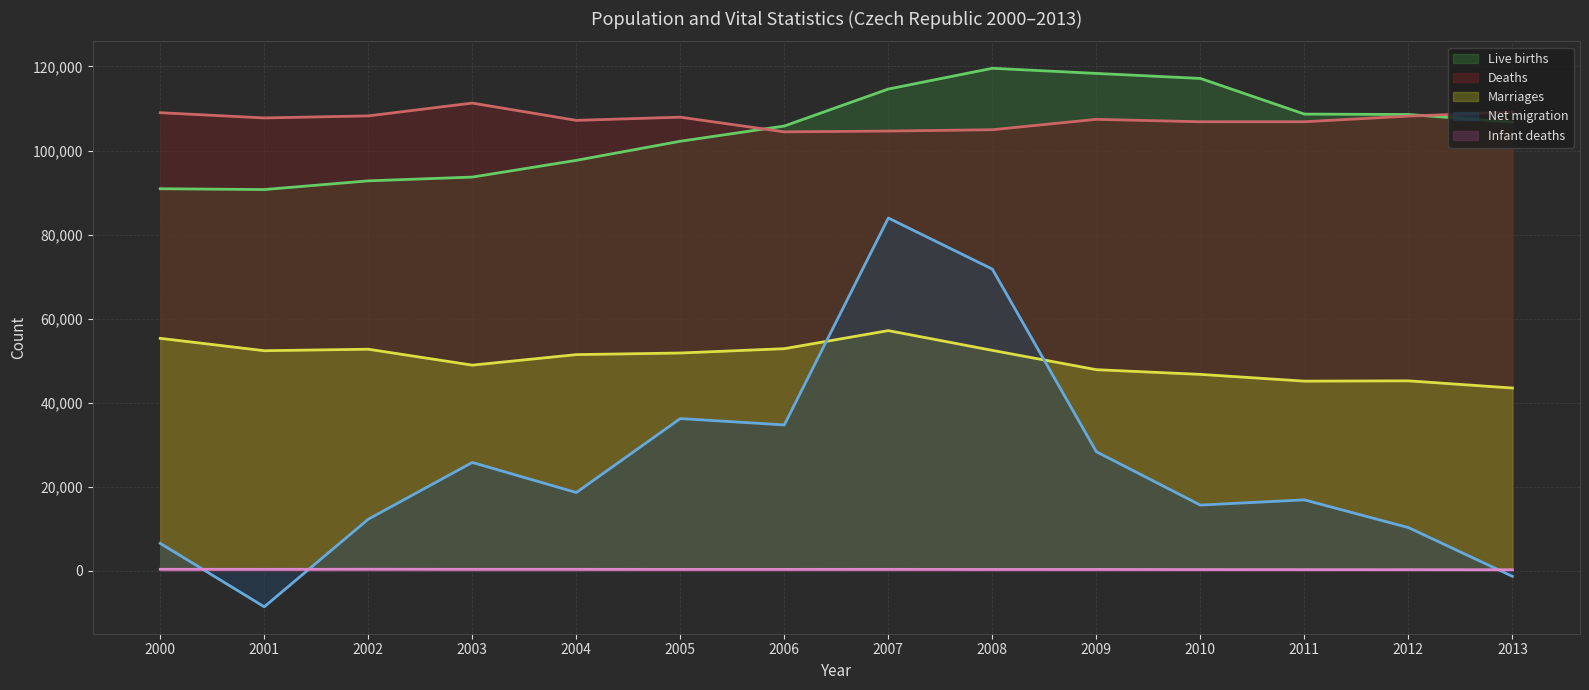

What is the difference between the maximum and minimum values in the Infant deaths series?

120